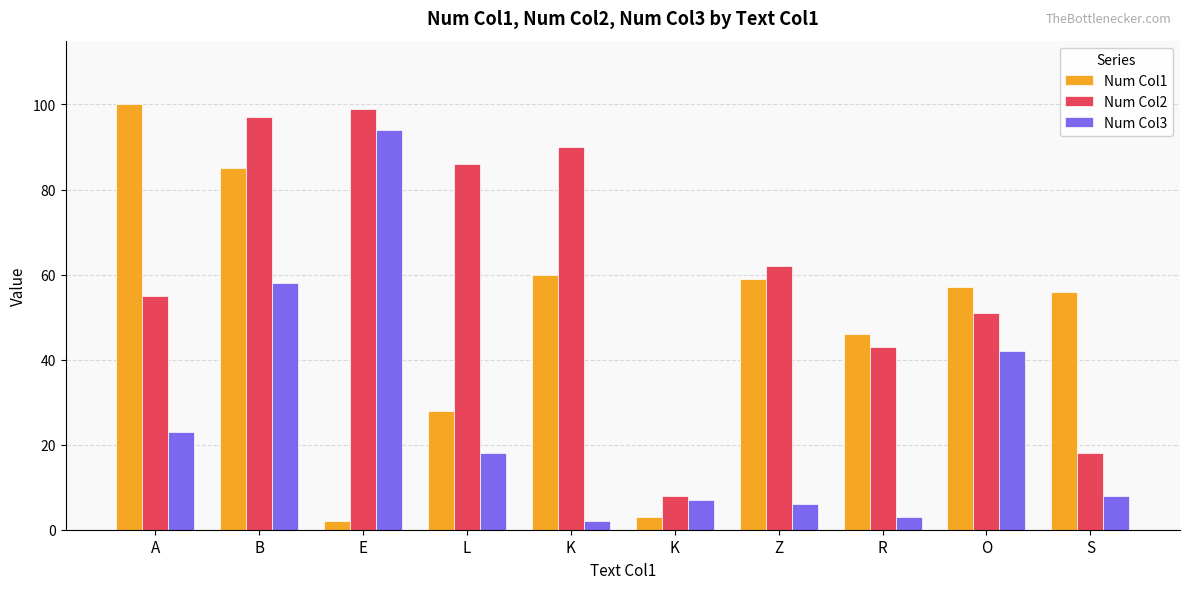

Rank the series by their average value, from highest to lowest.

Num Col2, Num Col1, Num Col3